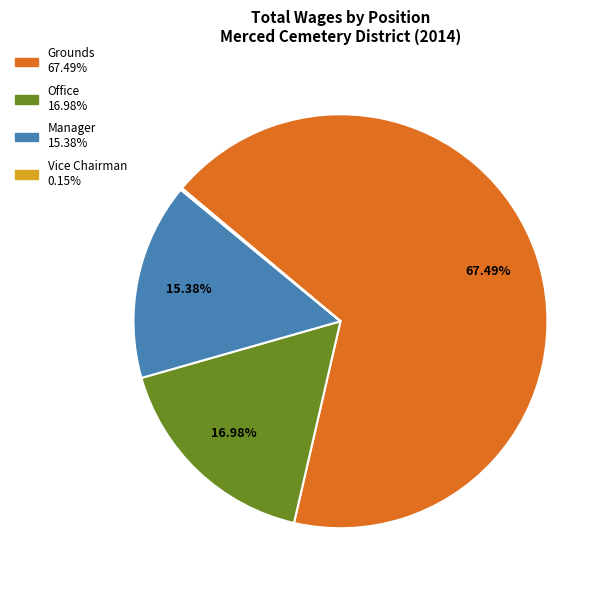

Is there a majority slice in this chart?

Yes